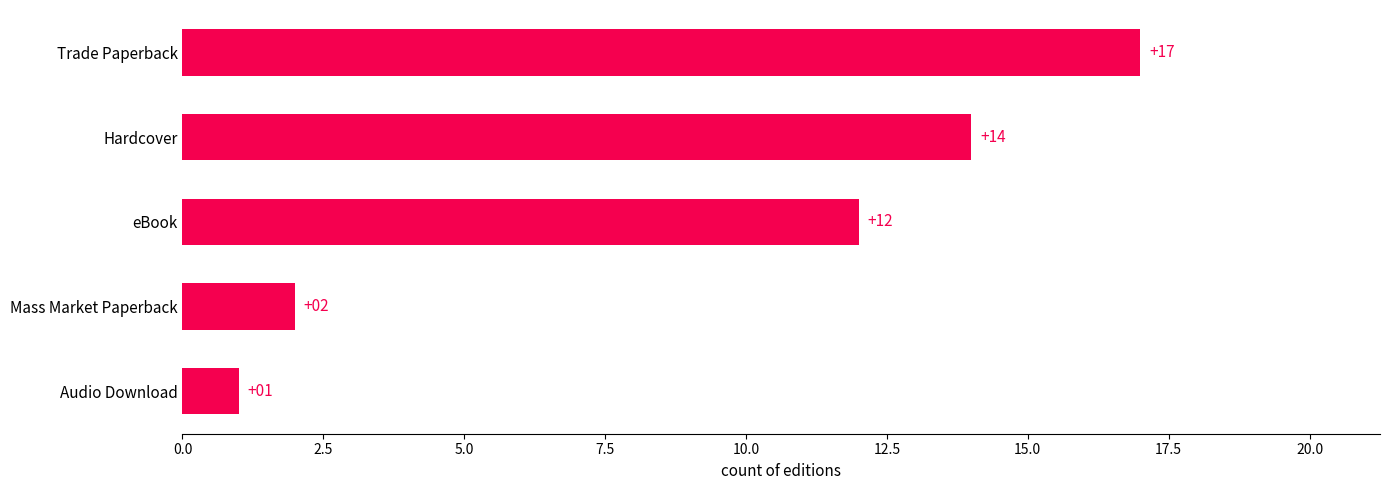

Between Audio Download and Trade Paperback, which is larger?

Trade Paperback